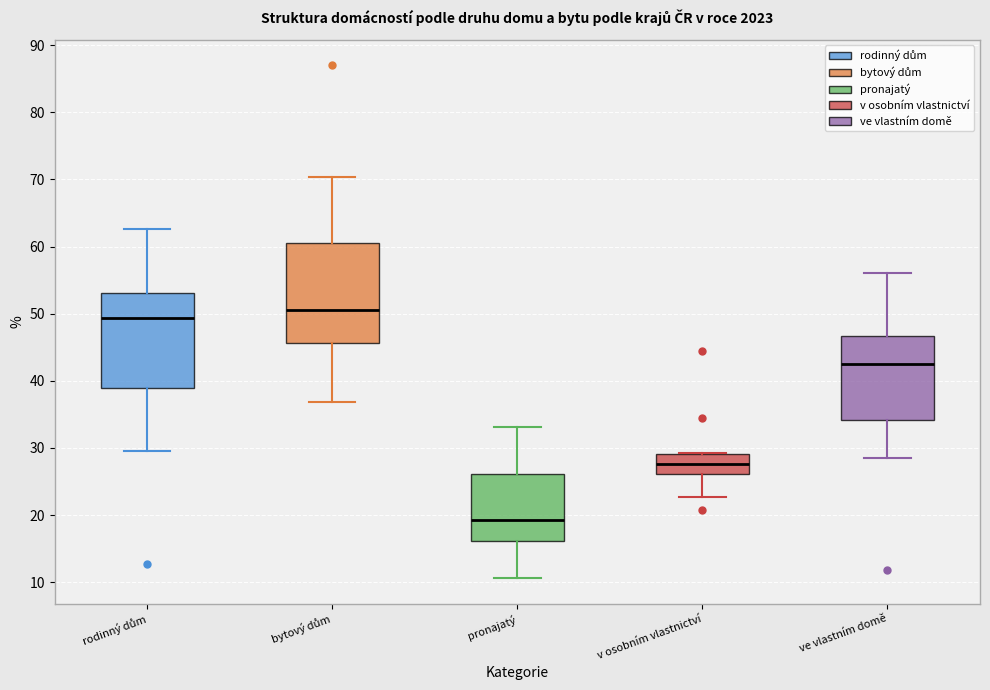

Where is the upper edge of the box for bytový dům on the y-axis? The values are not printed on the chart, so give them approximately, as read against the axis.

61